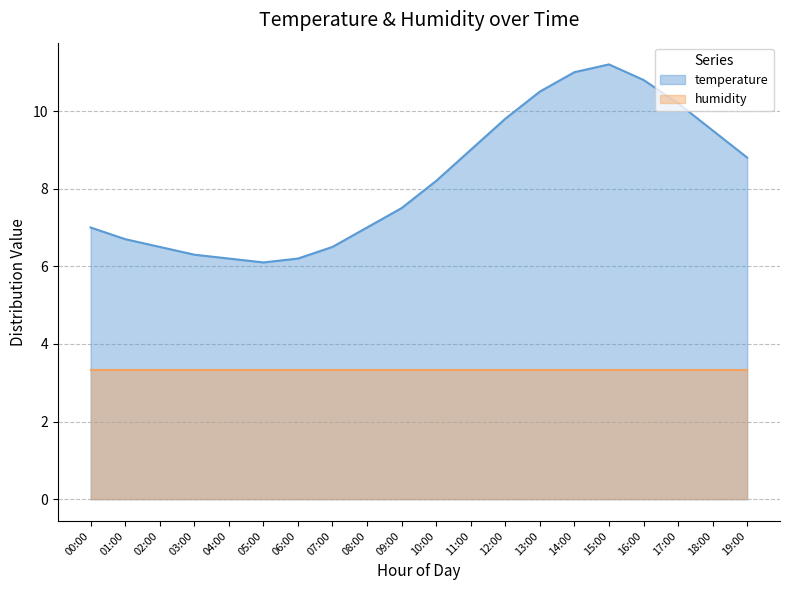

Reading left to right, what are all the values shown in this chart?

00:00=7.0	01:00=6.7	02:00=6.5	03:00=6.3	04:00=6.2	05:00=6.1	06:00=6.2	07:00=6.5	08:00=7.0	09:00=7.5	10:00=8.2	11:00=9.0	12:00=9.8	13:00=10.5	14:00=11.0	15:00=11.2	16:00=10.8	17:00=10.2	18:00=9.5	19:00=8.8